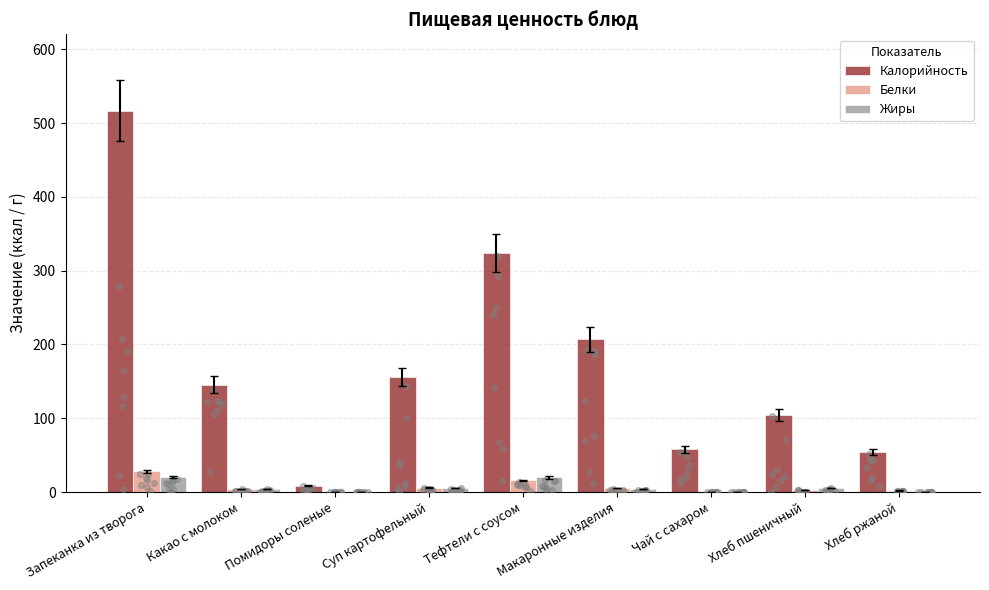

What is the total value across all series at Хлеб пшеничный?

113.3